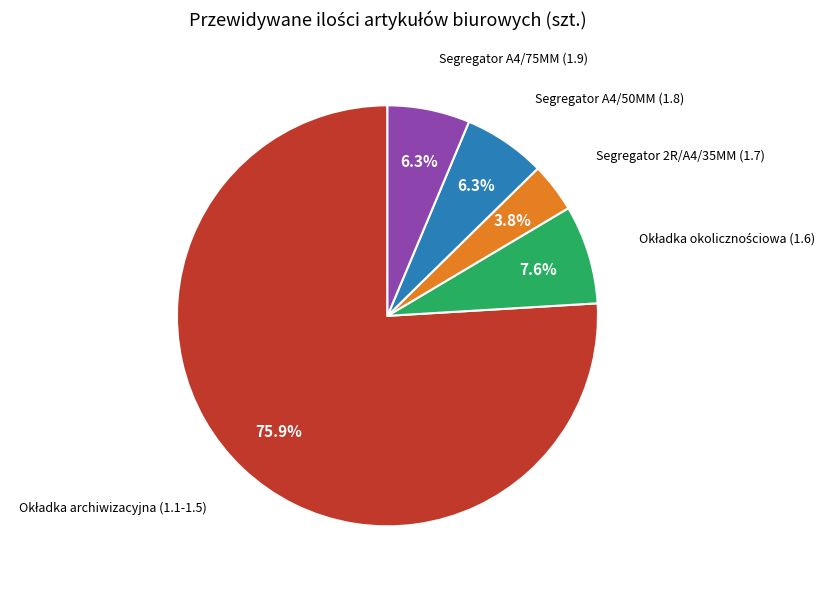

Does any single category account for the majority?

Yes